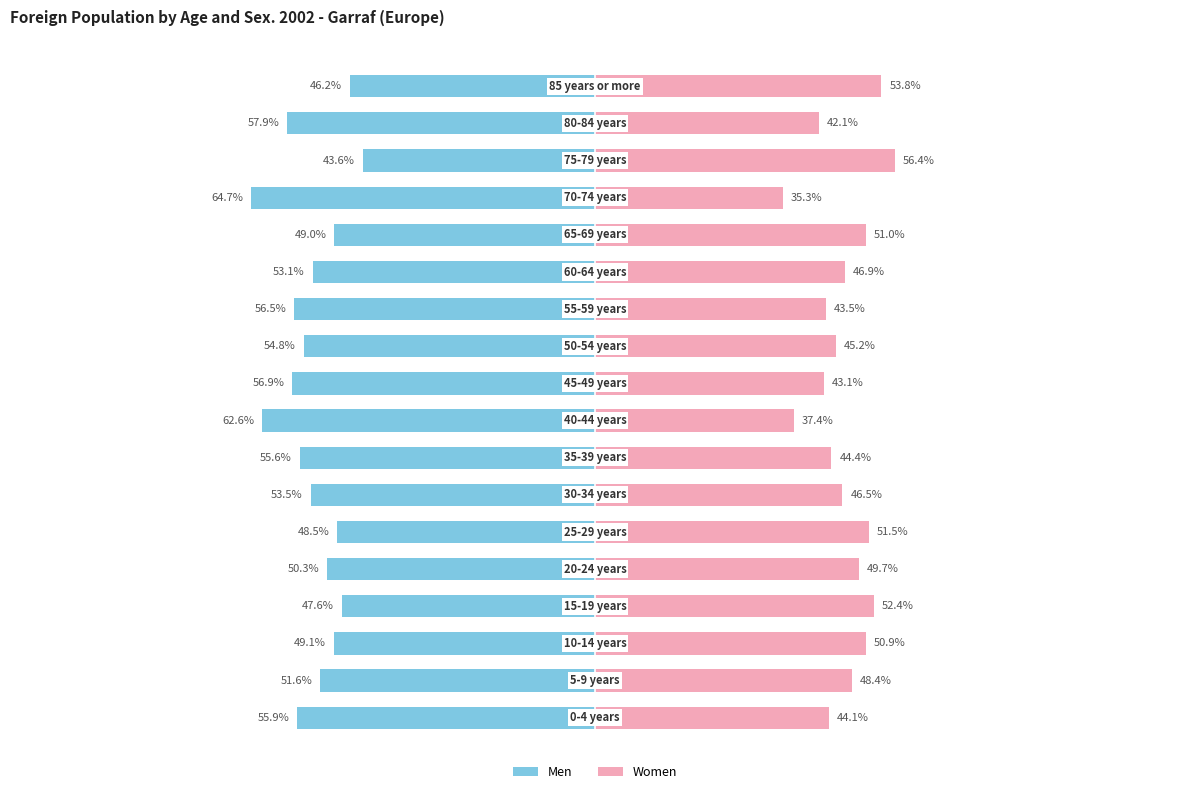

Reading left to right, what are all the values shown in this chart?

Men: -55.9	-51.6	-49.1	-47.6	-50.3	-48.5	-53.5	-55.6	-62.6	-56.9	-54.8	-56.5	-53.1	-49.0	-64.7	-43.6	-57.9	-46.2
Women: 44.1	48.4	50.9	52.4	49.7	51.5	46.5	44.4	37.4	43.1	45.2	43.5	46.9	51.0	35.3	56.4	42.1	53.8